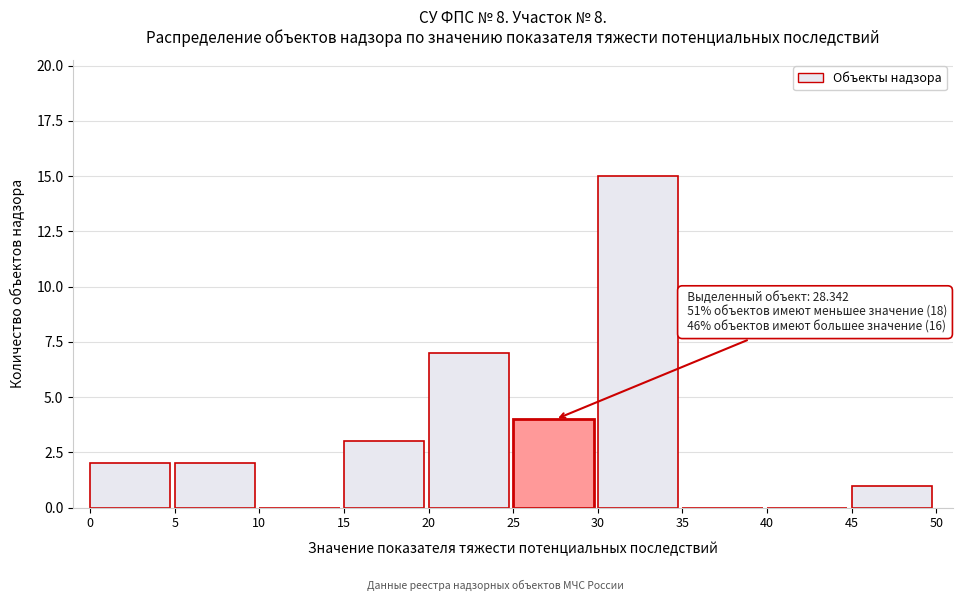

Over which range of the x-axis is the bar tallest?

30 to 35